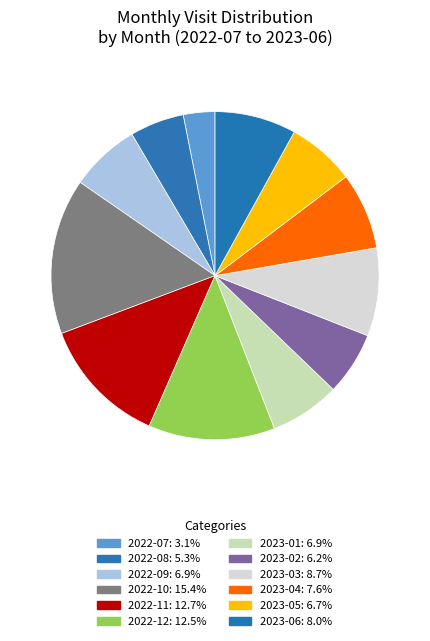

To the nearest percent, what is the difference between the largest and smallest slice percentages?

12%